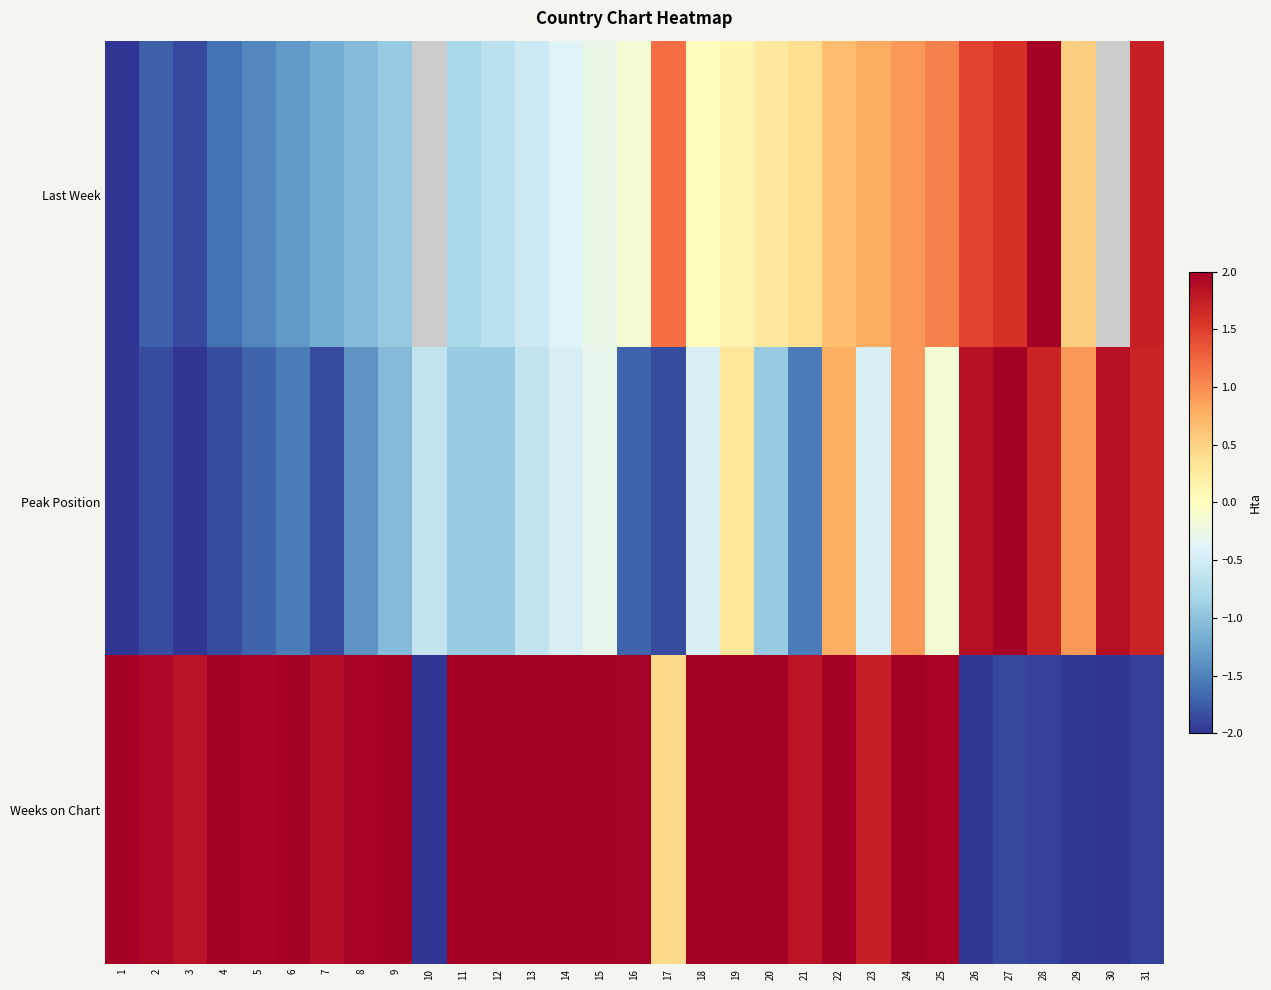

What is the sum of the Weeks on Chart values at 25 and 21?

3.8